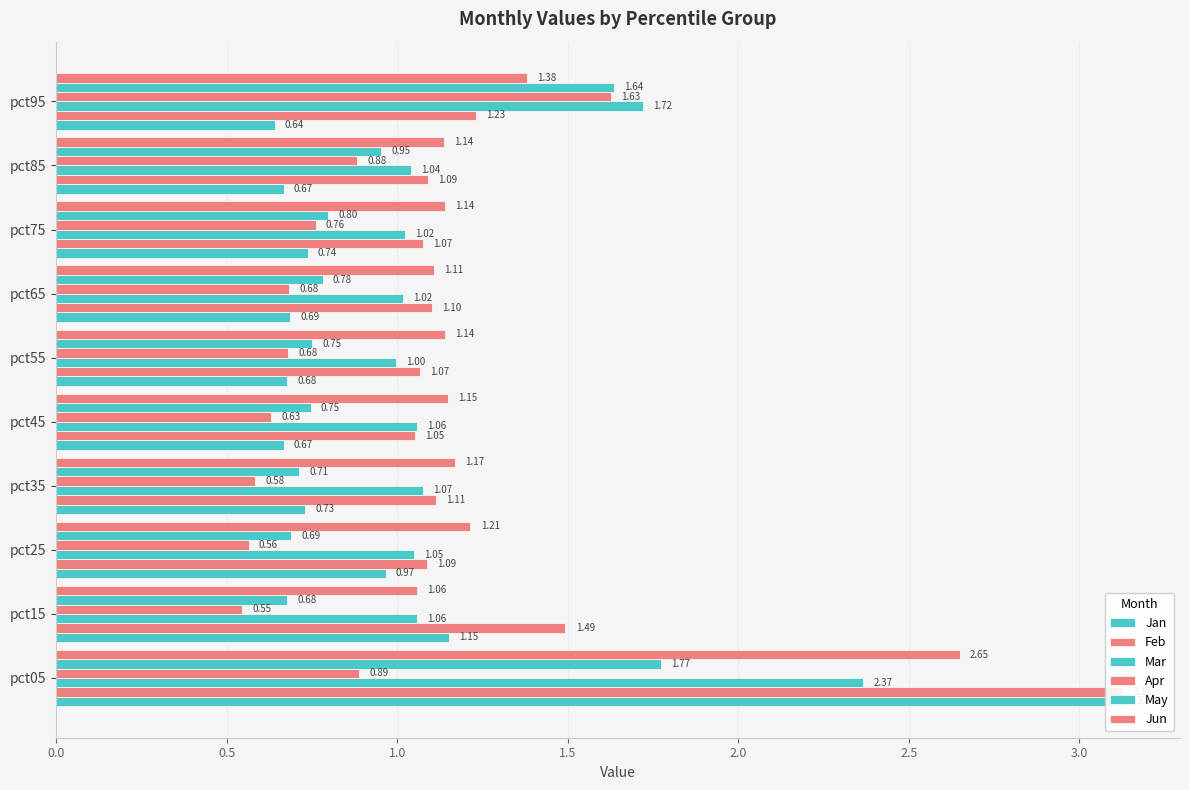

Count the Apr values in the range 0 to 1.

9